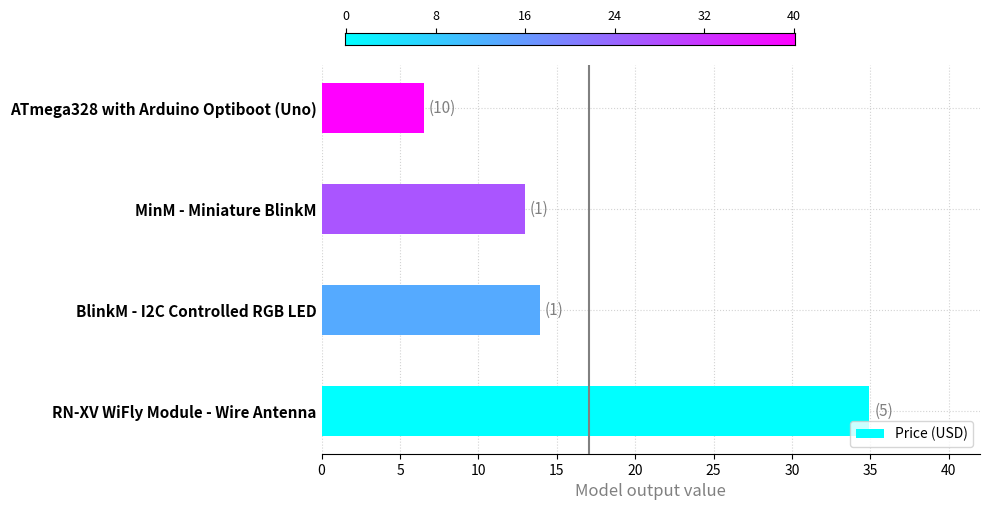

What is the average value?

17.1